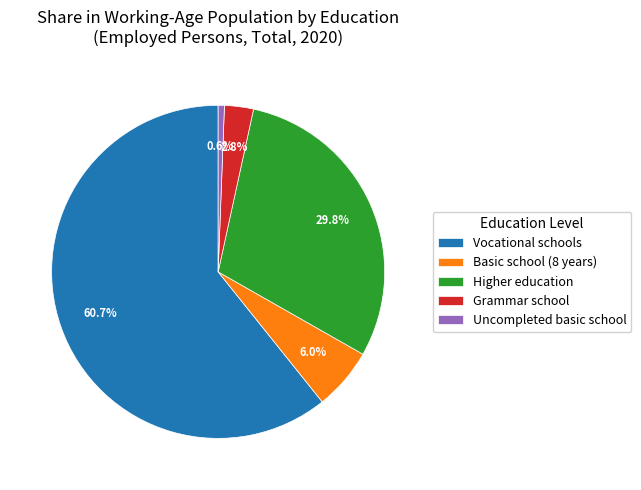

Between Uncompleted basic school and Grammar school, which is larger?

Grammar school